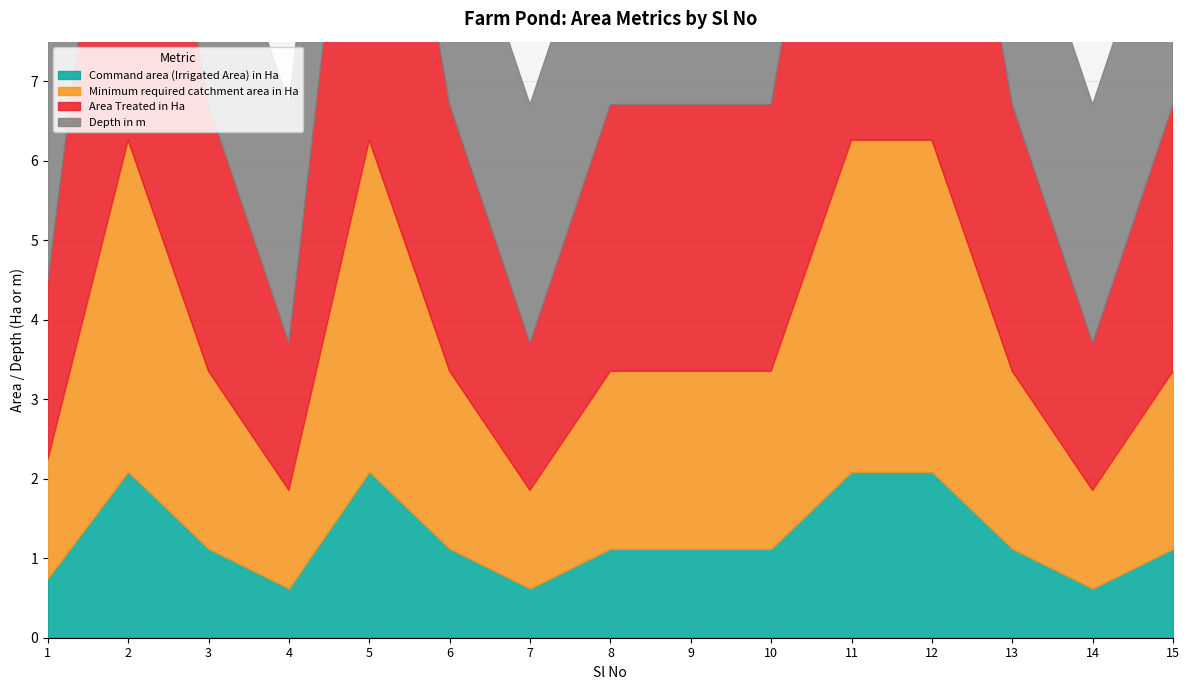

What are all the series names shown in the legend?

Command area (Irrigated Area) in Ha, Minimum required catchment area in Ha, Area Treated in Ha, Depth in m